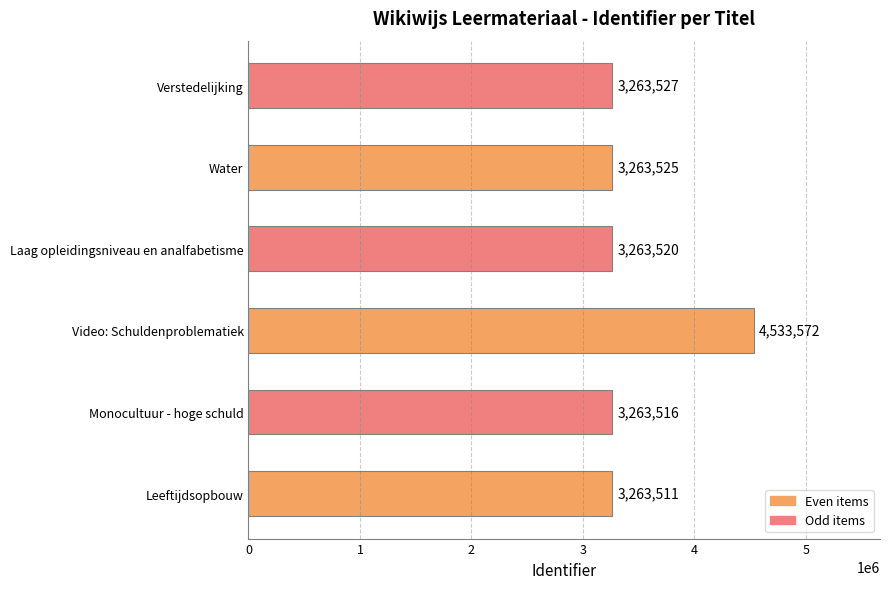

How many bars are there in total?

6